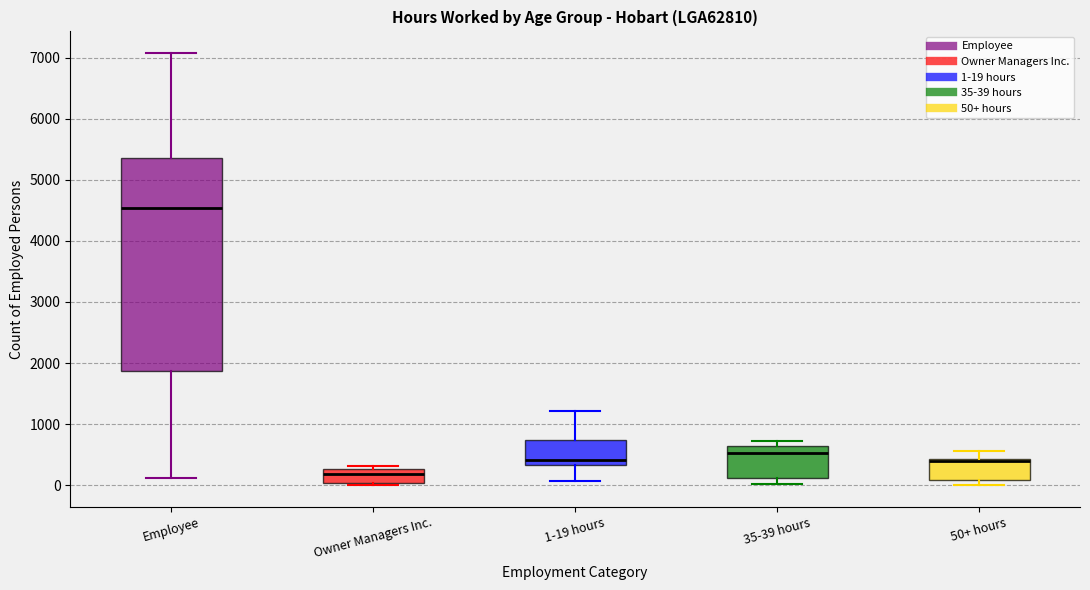

Reading left to right, transcribe this box plot: for each box, give where its median line is, the range the box spans, and where its two whiskers end, as read against the y-axis. The values are not printed on the chart, so give them approximately, as read against the axis.

Employee: median 4500, box 1900 to 5400, whiskers 100 to 7100
Owner Managers Inc.: median 200, box 0 to 300, whiskers 0 to 300 (just above the box's upper edge)
1-19 hours: median 400, box 300 to 700, whiskers 100 to 1200
35-39 hours: median 500, box 100 to 600, whiskers 0 to 700
50+ hours: median 400 (drawn on the box's upper edge), box 100 to 400, whiskers 0 to 600